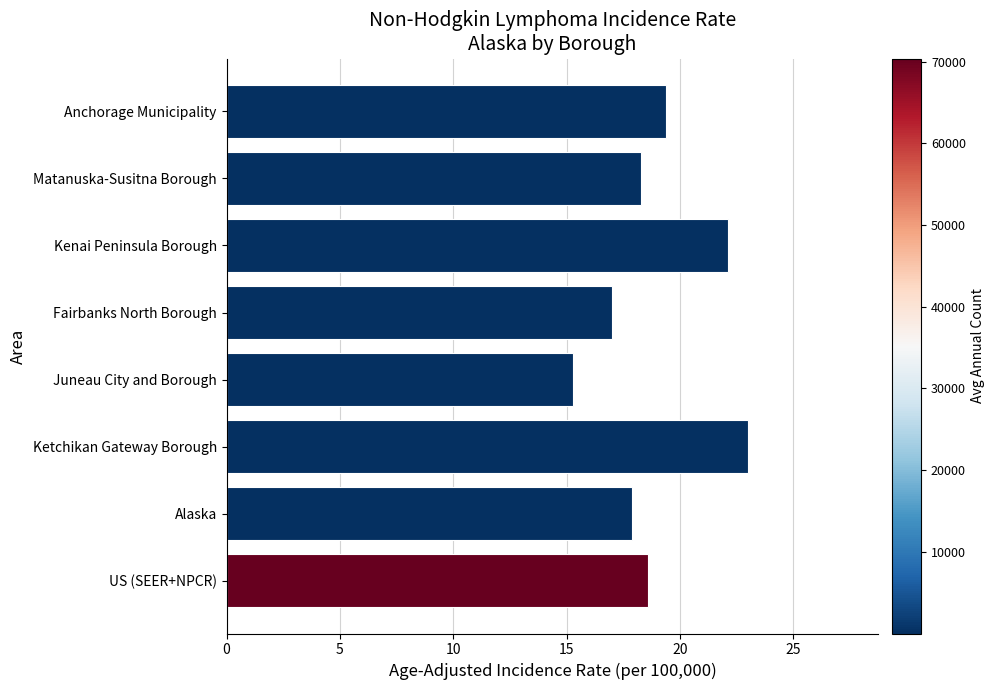

Reading top to bottom, list all the values displayed in this chart.

Anchorage Municipality=19.4	Matanuska-Susitna Borough=18.3	Kenai Peninsula Borough=22.1	Fairbanks North Borough=17.0	Juneau City and Borough=15.3	Ketchikan Gateway Borough=23.0	Alaska=17.9	US (SEER+NPCR)=18.6